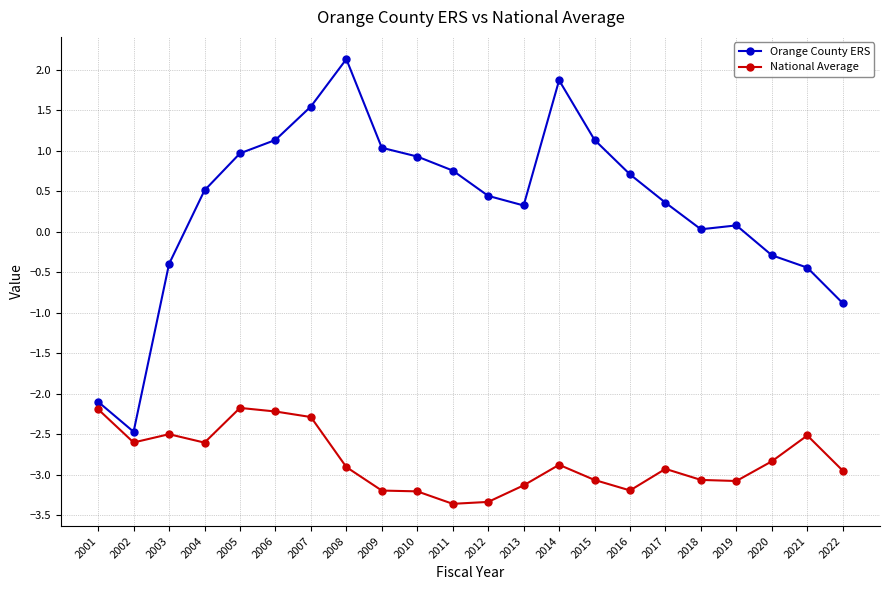

How many lines are shown in the chart?

2